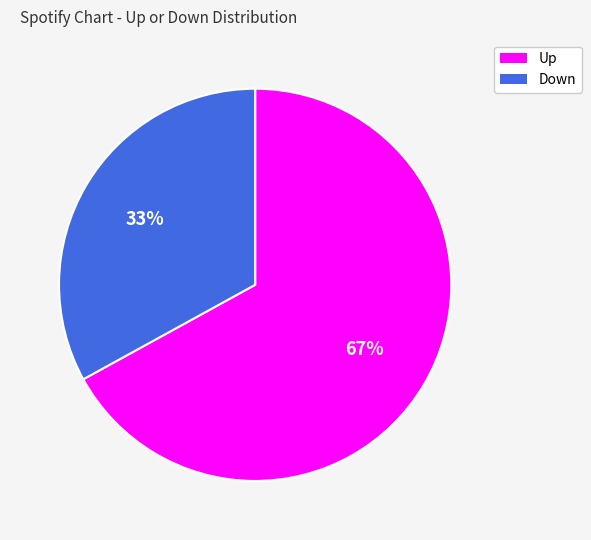

Approximately how many times larger is the value at Up compared to Down?

2.0